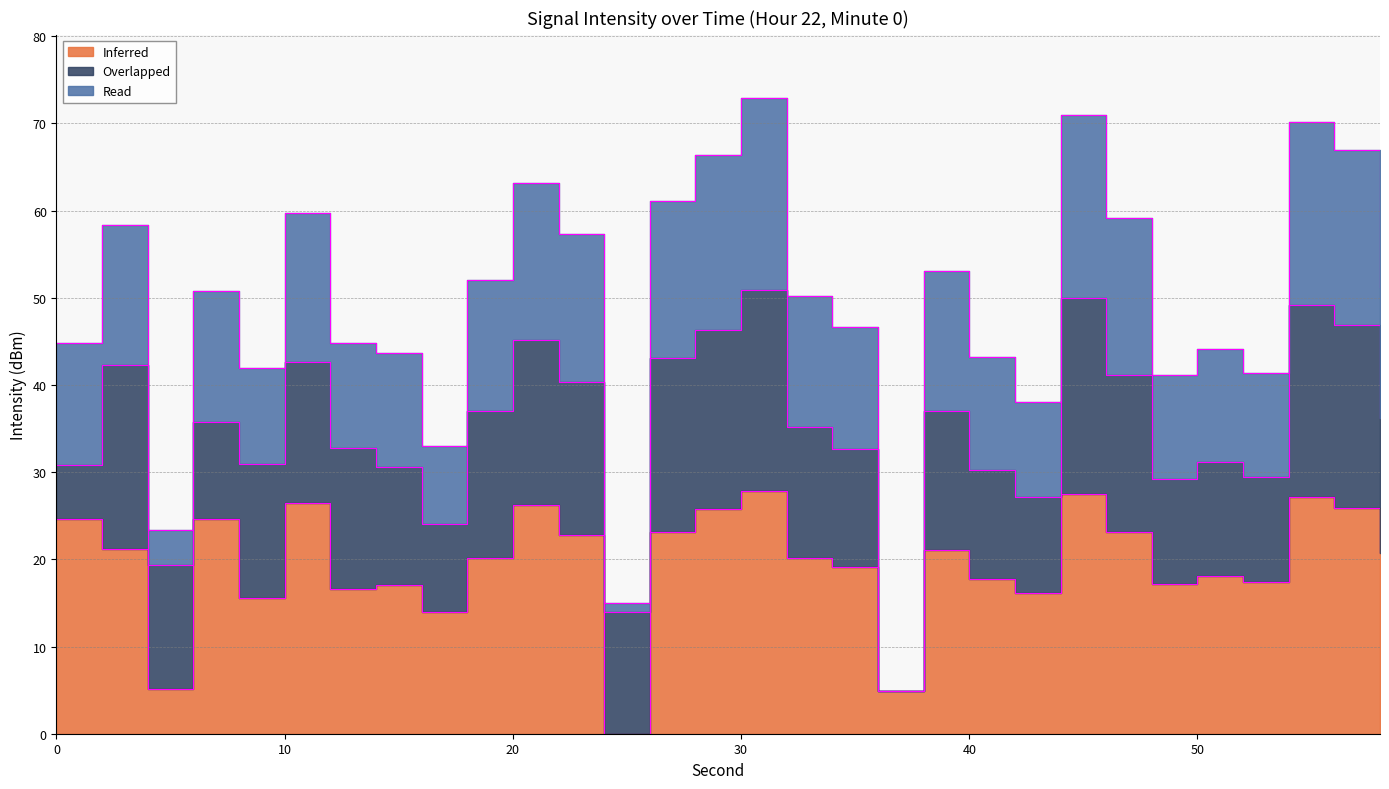

At how many categories does at least one series exceed 38?

26